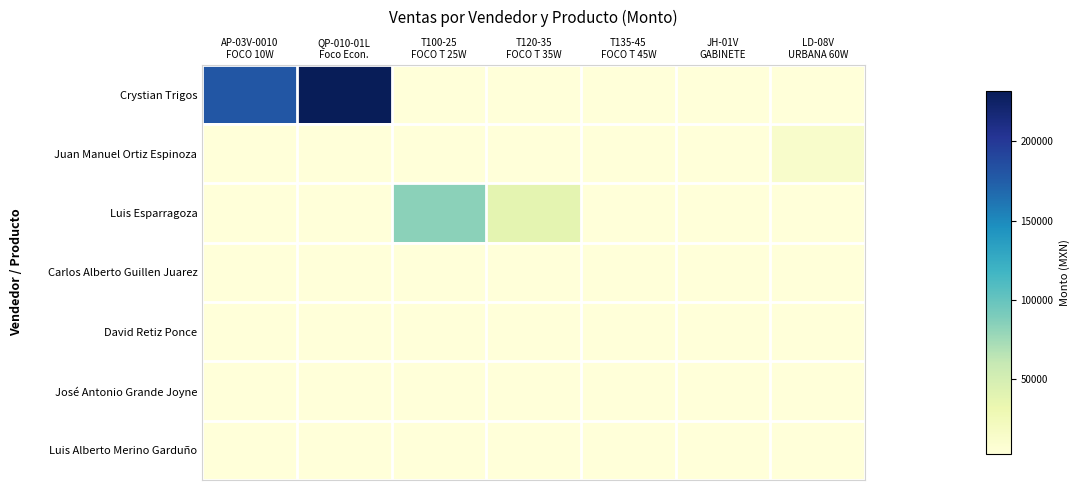

Reading left to right, transcribe all the data shown in this chart.

Crystian Trigos: AP-03V-0010
FOCO 10W=180000	QP-010-01L
Foco Econ.=232000	T100-25
FOCO T 25W=2646	T120-35
FOCO T 35W=2646	T135-45
FOCO T 45W=2646	JH-01V
GABINETE=2646	LD-08V
URBANA 60W=2646
Juan Manuel Ortiz Espinoza: AP-03V-0010
FOCO 10W=2646	QP-010-01L
Foco Econ.=2646	T100-25
FOCO T 25W=2646	T120-35
FOCO T 35W=2646	T135-45
FOCO T 45W=2646	JH-01V
GABINETE=2646	LD-08V
URBANA 60W=12600
Luis Esparragoza: AP-03V-0010
FOCO 10W=2646	QP-010-01L
Foco Econ.=2646	T100-25
FOCO T 25W=84000	T120-35
FOCO T 35W=38400	T135-45
FOCO T 45W=2646	JH-01V
GABINETE=2646	LD-08V
URBANA 60W=2646
Carlos Alberto Guillen Juarez: AP-03V-0010
FOCO 10W=2646	QP-010-01L
Foco Econ.=2646	T100-25
FOCO T 25W=2646	T120-35
FOCO T 35W=2646	T135-45
FOCO T 45W=2646	JH-01V
GABINETE=2646	LD-08V
URBANA 60W=2646
David Retiz Ponce: AP-03V-0010
FOCO 10W=2646	QP-010-01L
Foco Econ.=2646	T100-25
FOCO T 25W=2646	T120-35
FOCO T 35W=2646	T135-45
FOCO T 45W=2646	JH-01V
GABINETE=2646	LD-08V
URBANA 60W=2646
José Antonio Grande Joyne: AP-03V-0010
FOCO 10W=2646	QP-010-01L
Foco Econ.=2646	T100-25
FOCO T 25W=2646	T120-35
FOCO T 35W=2646	T135-45
FOCO T 45W=2646	JH-01V
GABINETE=2646	LD-08V
URBANA 60W=2646
Luis Alberto Merino Garduño: AP-03V-0010
FOCO 10W=2646	QP-010-01L
Foco Econ.=2646	T100-25
FOCO T 25W=2646	T120-35
FOCO T 35W=2646	T135-45
FOCO T 45W=2646	JH-01V
GABINETE=2646	LD-08V
URBANA 60W=2646